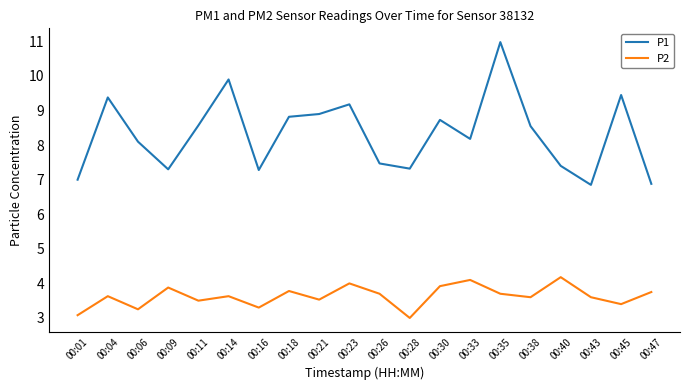

Is this an area chart (filled region under the line)?

No